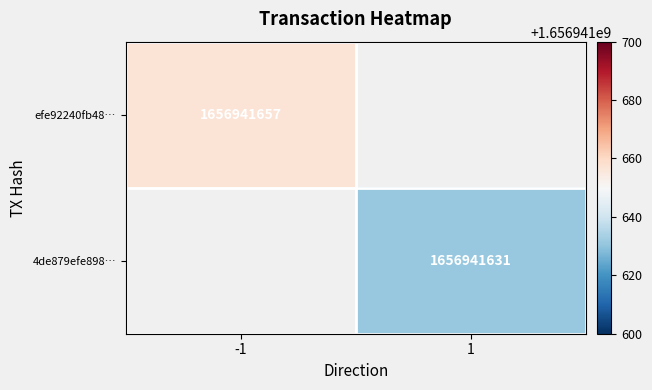

Which series has the widest spread of values?

efe92240fb48d7ecd5763264b6f25c997edf8d2